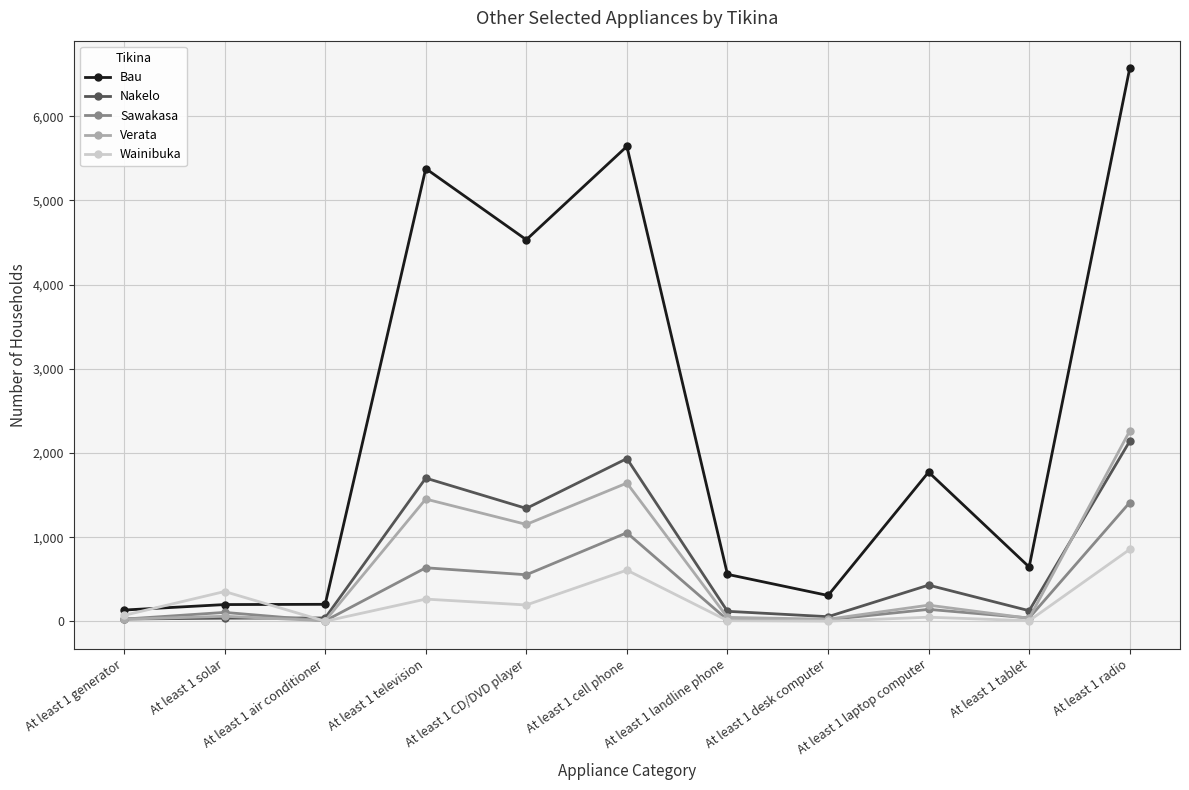

Where is the first local minimum for Wainibuka?

At least 1 air conditioner